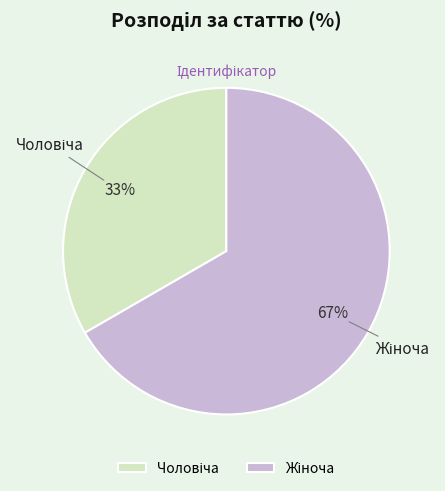

Is there any slice that represents more than half of the pie?

Yes